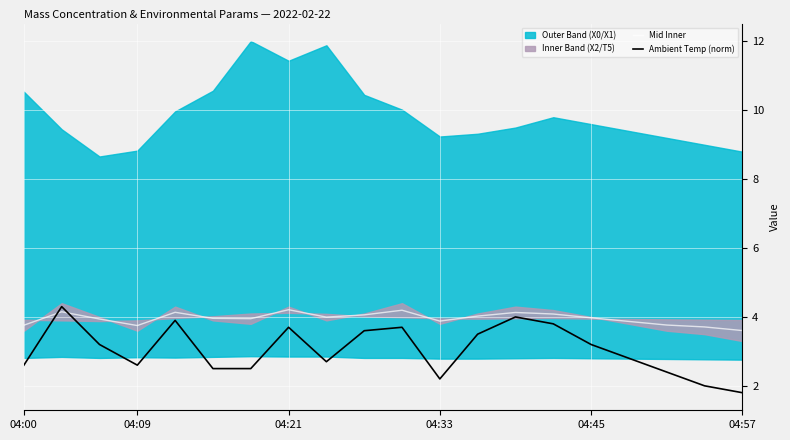

What is the sum of all Ambient Temp (norm) values?

61.0